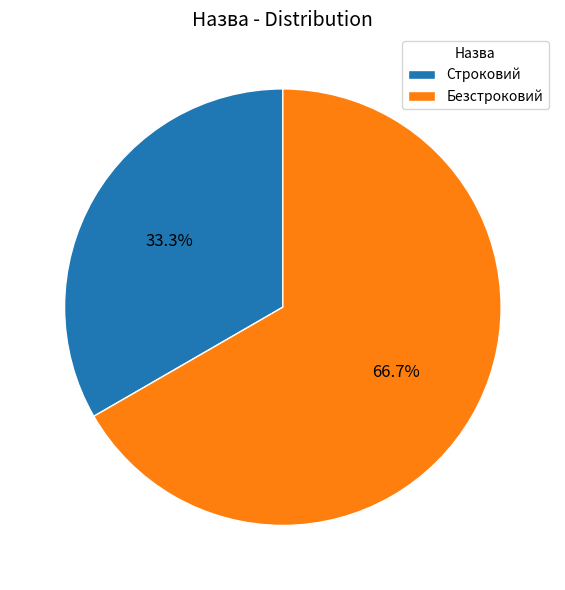

How many segments does this pie chart have?

2